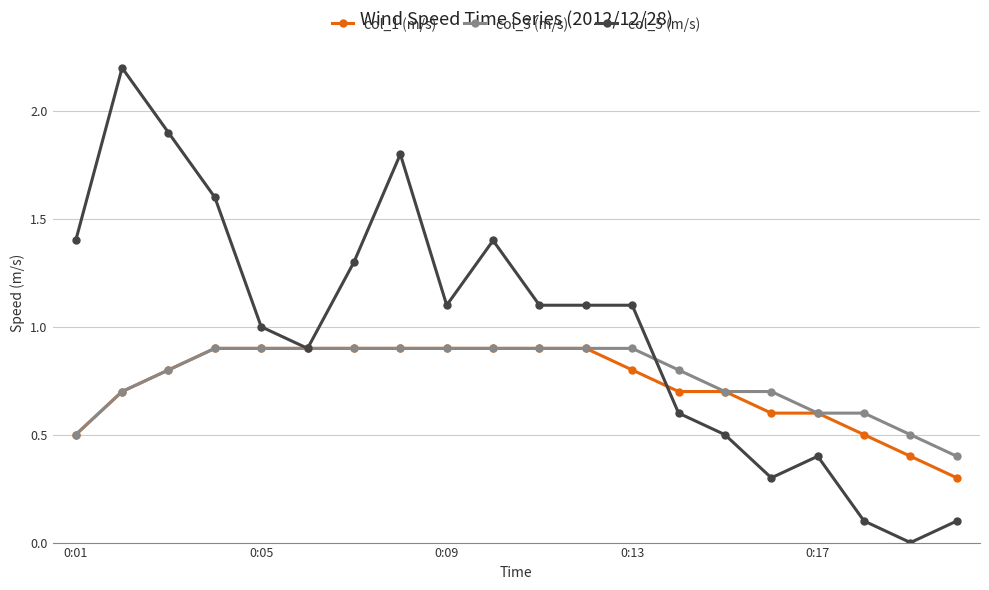

Which series has the largest total across all categories?

col_5 (m/s)